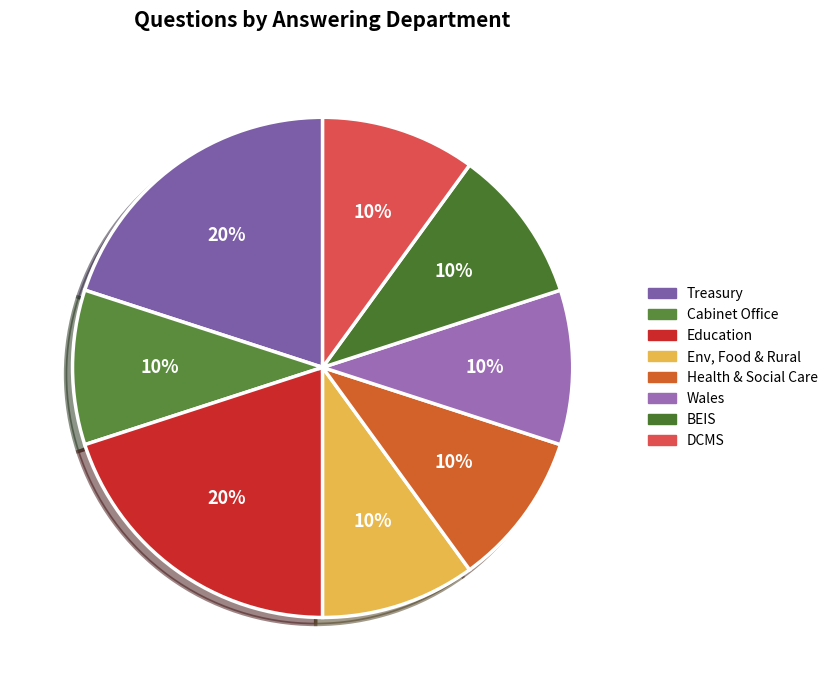

How many slices are in this pie chart?

8